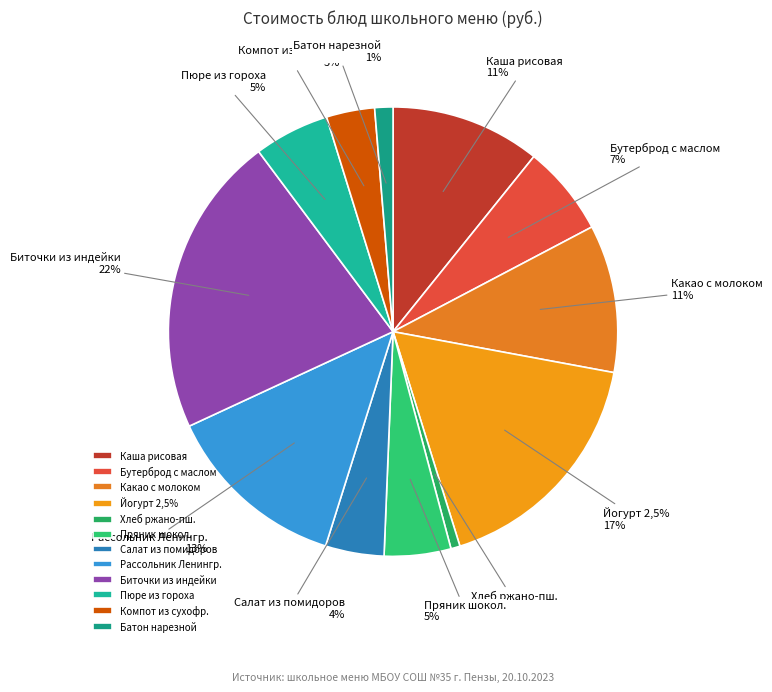

To the nearest percent, what portion does Рассольник Ленинградский со сметаной represent?

13%